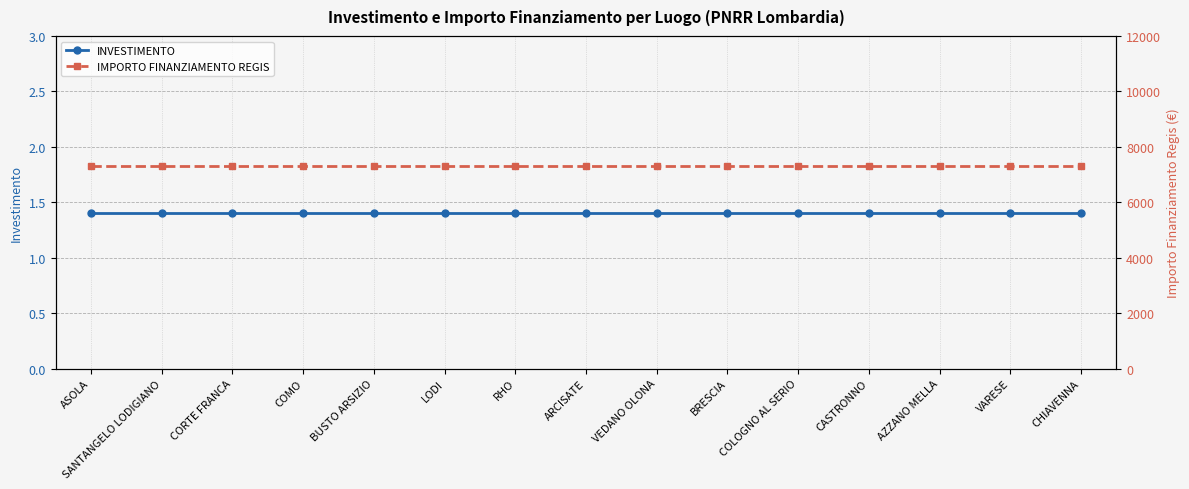

How many lines are shown in the chart?

2